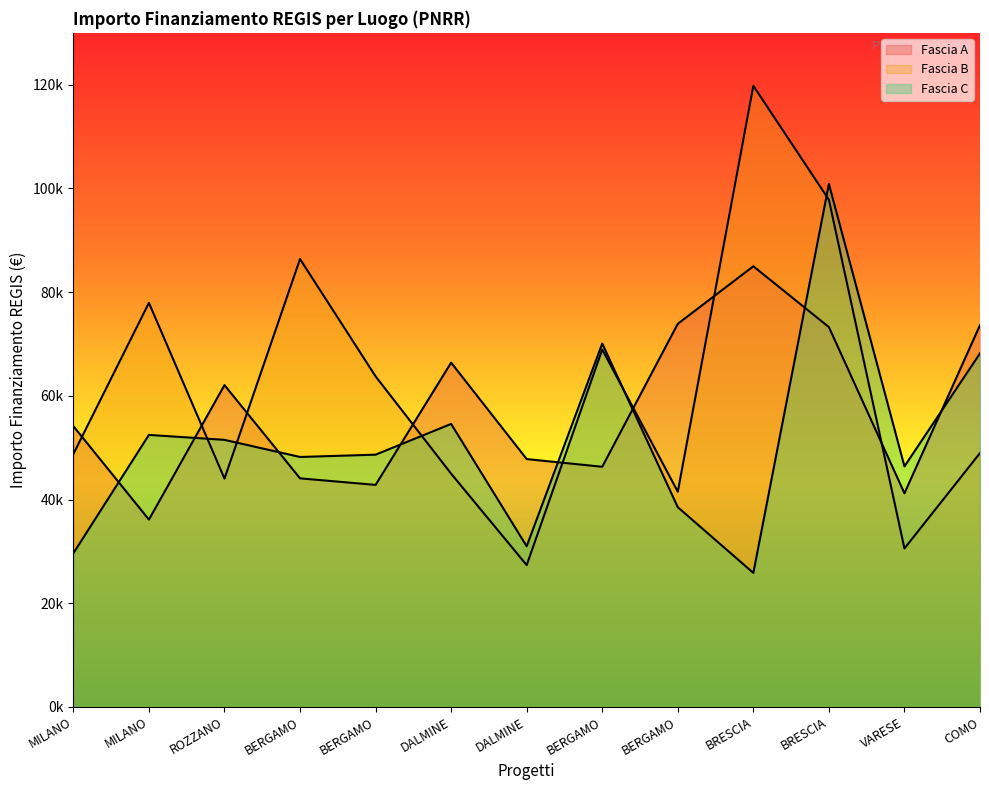

What are all the series names shown in the legend?

Fascia A, Fascia B, Fascia C